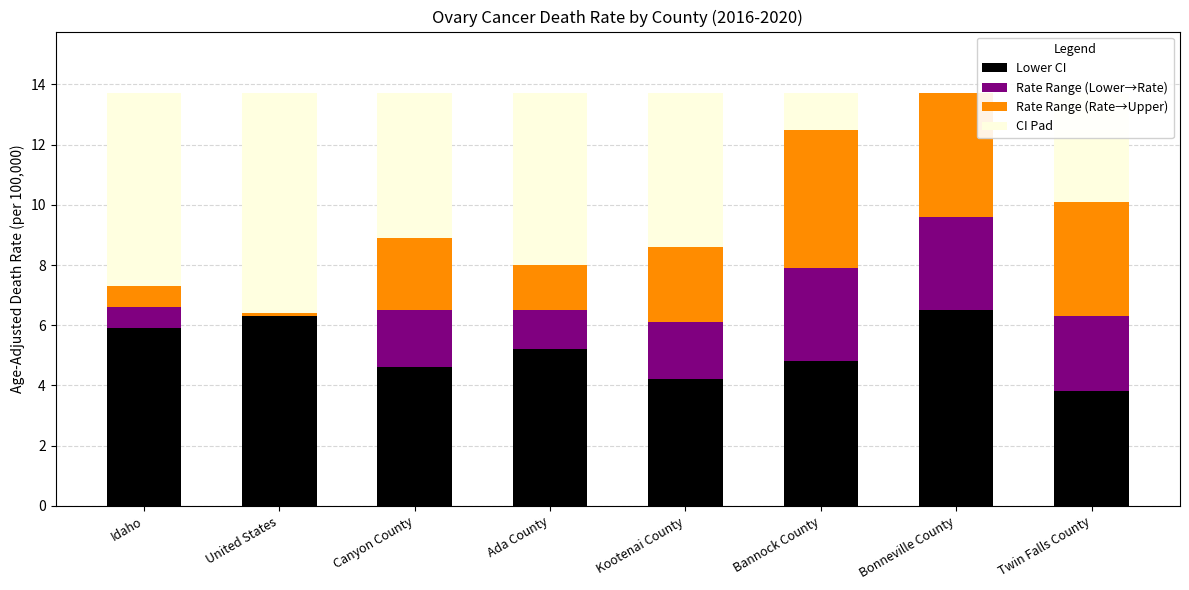

What is the approximate value of Lower CI at Ada County?

5.2